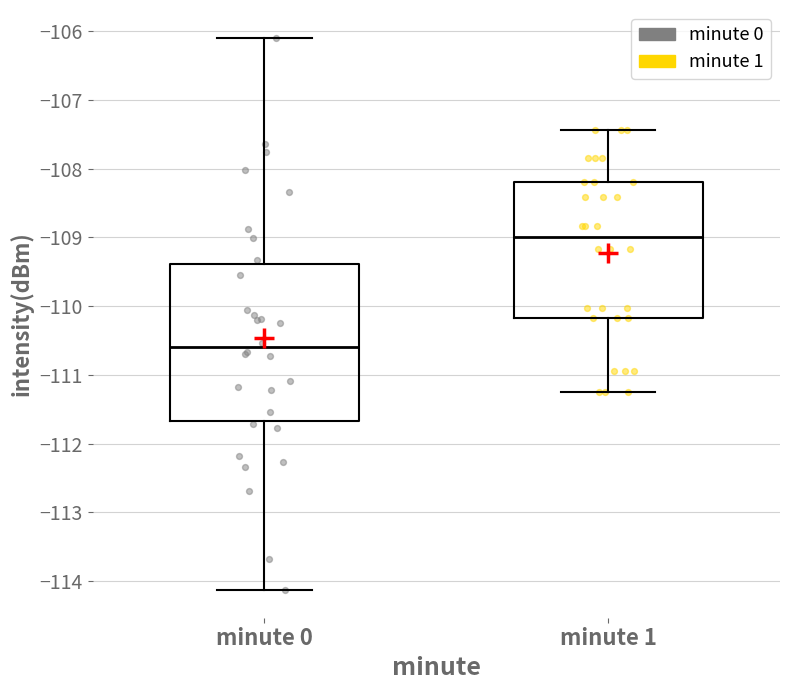

Which box is the tallest, from its lower edge to its upper edge?

minute 0